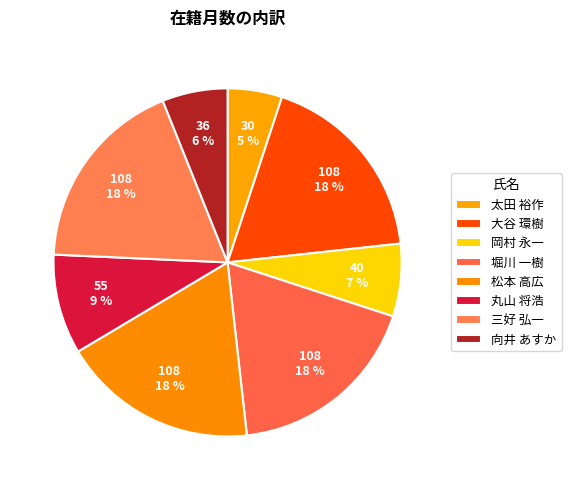

Count the number of slices in the pie.

8